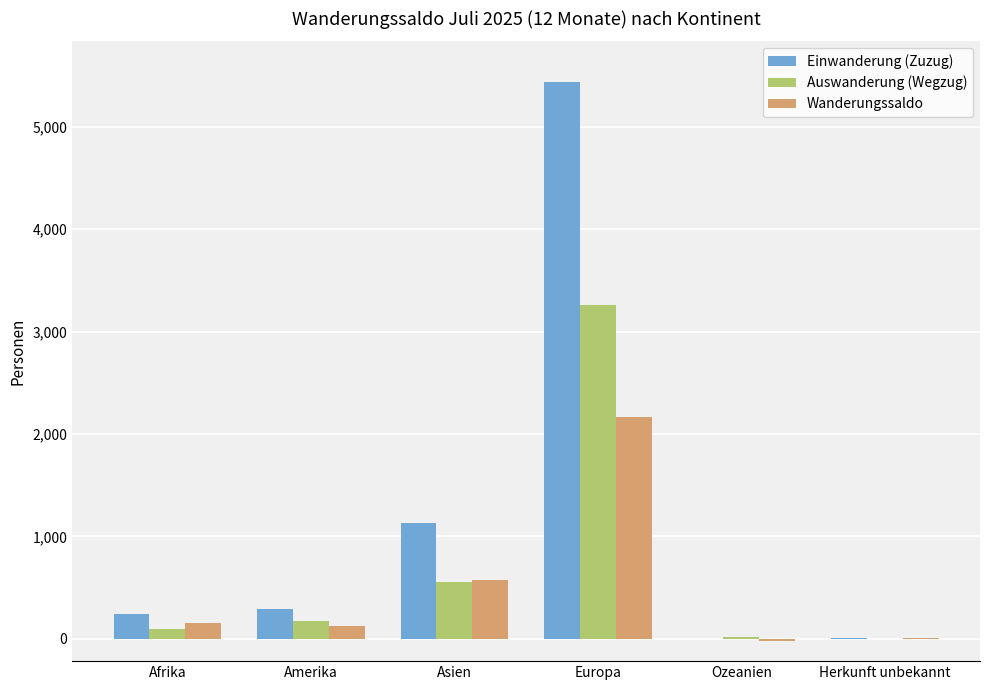

What are all the series names shown in the legend?

Einwanderung (Zuzug), Auswanderung (Wegzug), Wanderungssaldo